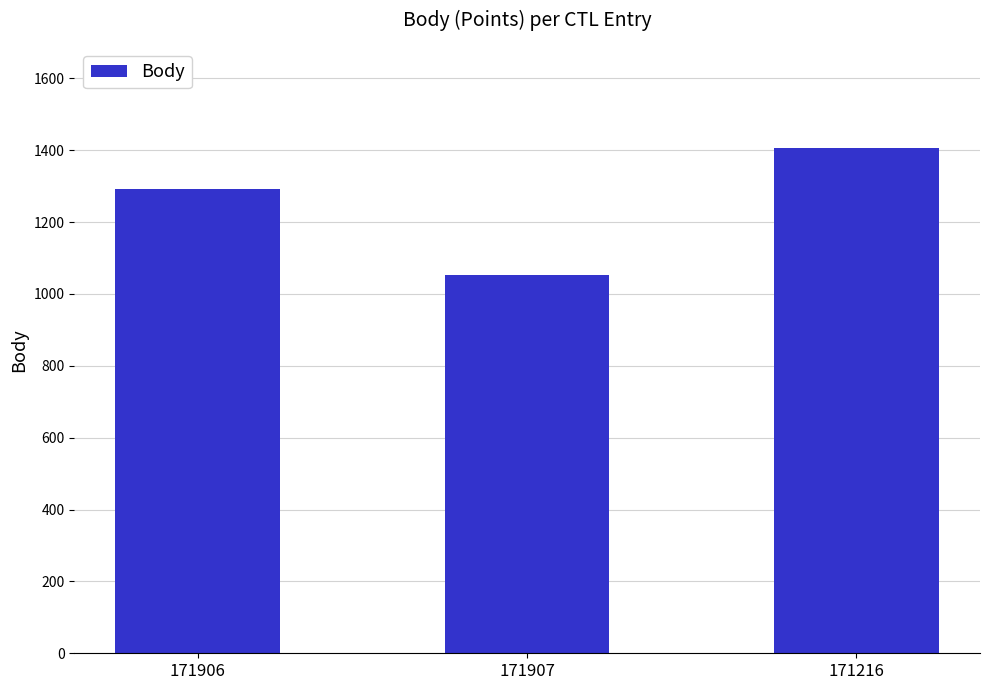

Are the bars horizontal?

No